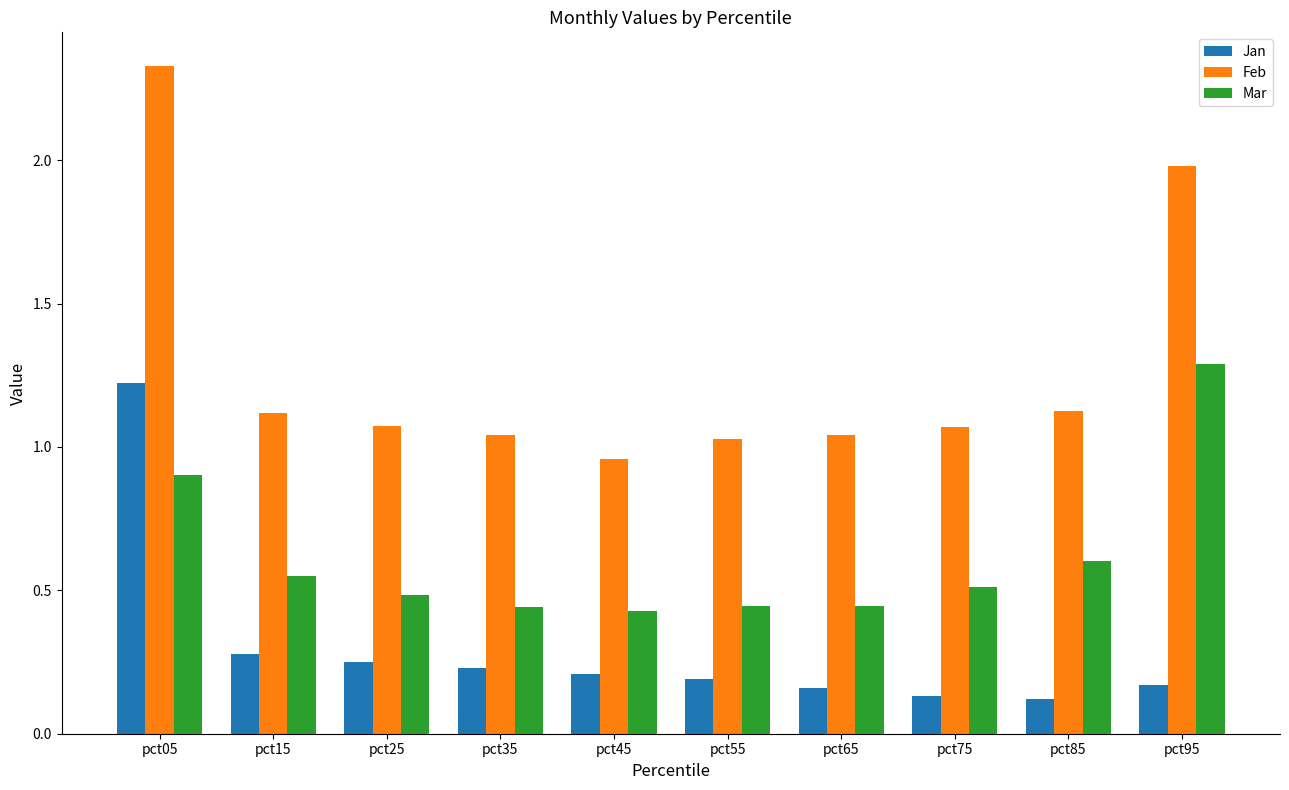

Rank the series by their average value, from highest to lowest.

Feb, Mar, Jan